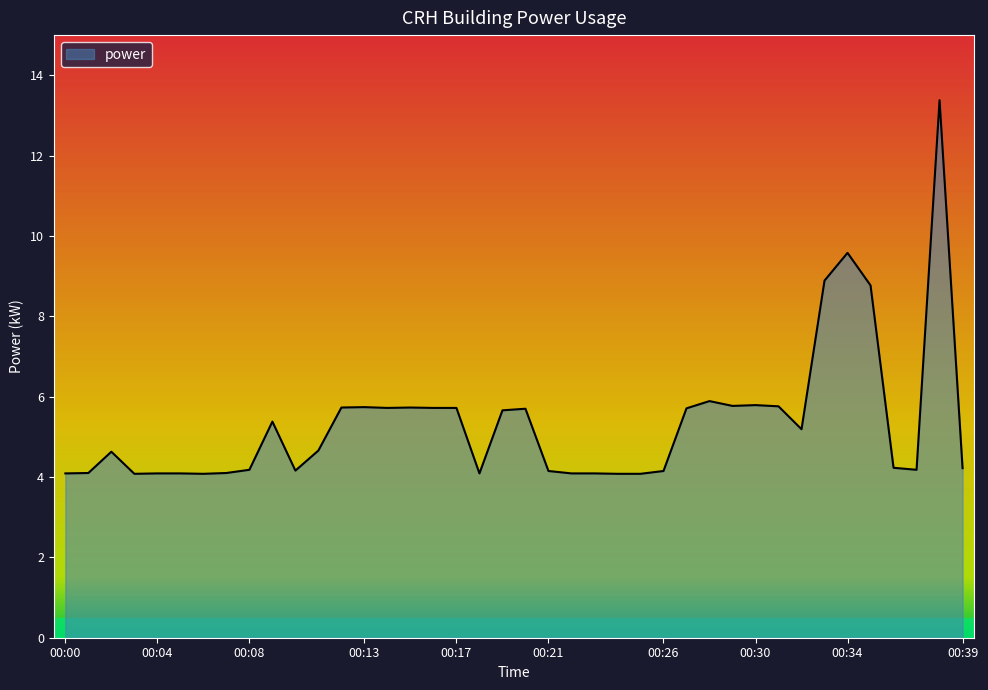

What is the smallest value displayed?

4.1